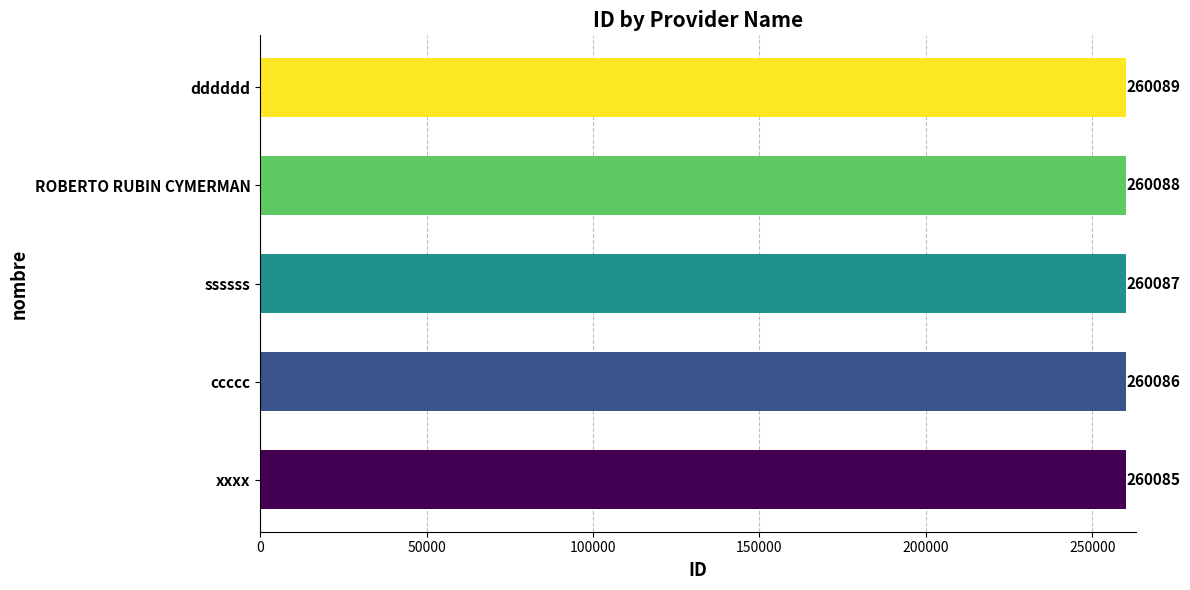

Does the chart contain any negative values?

No